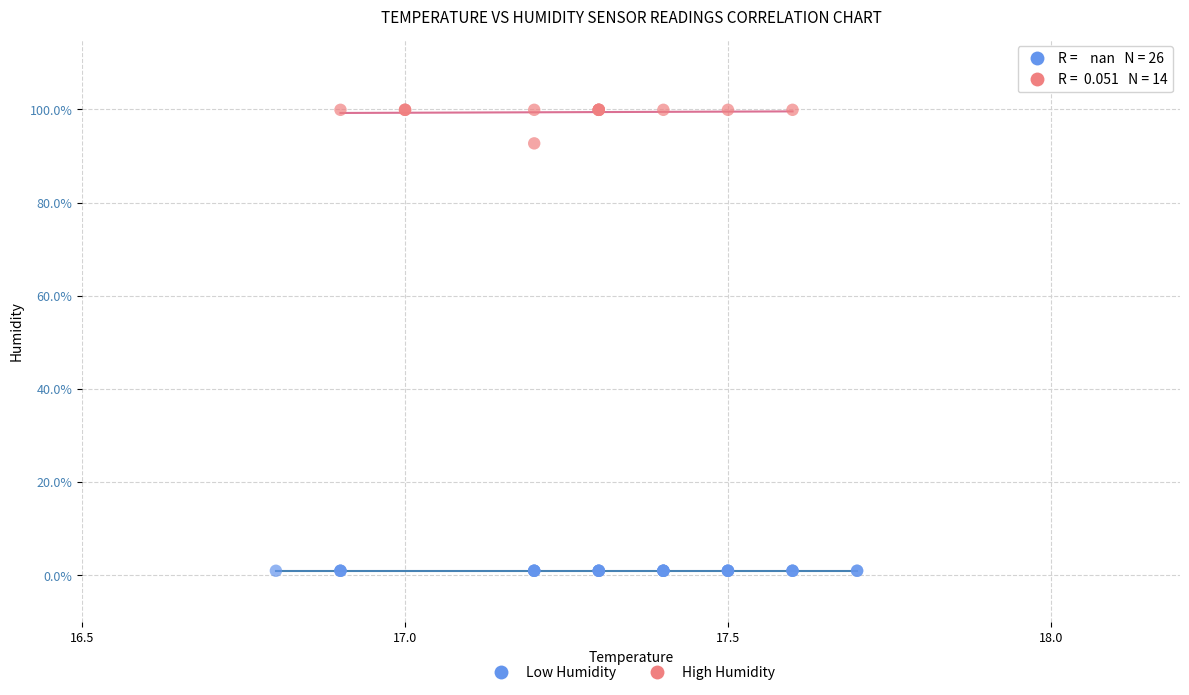

Which series contains the highest Y value?

High Humidity